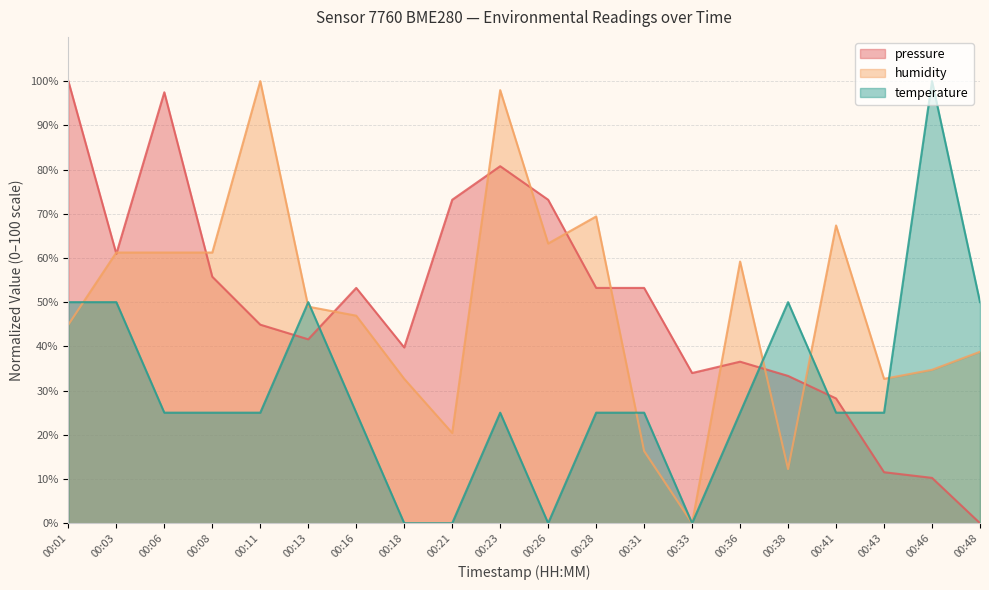

Rank the series at 00:48 from lowest to highest value.

pressure, humidity, temperature